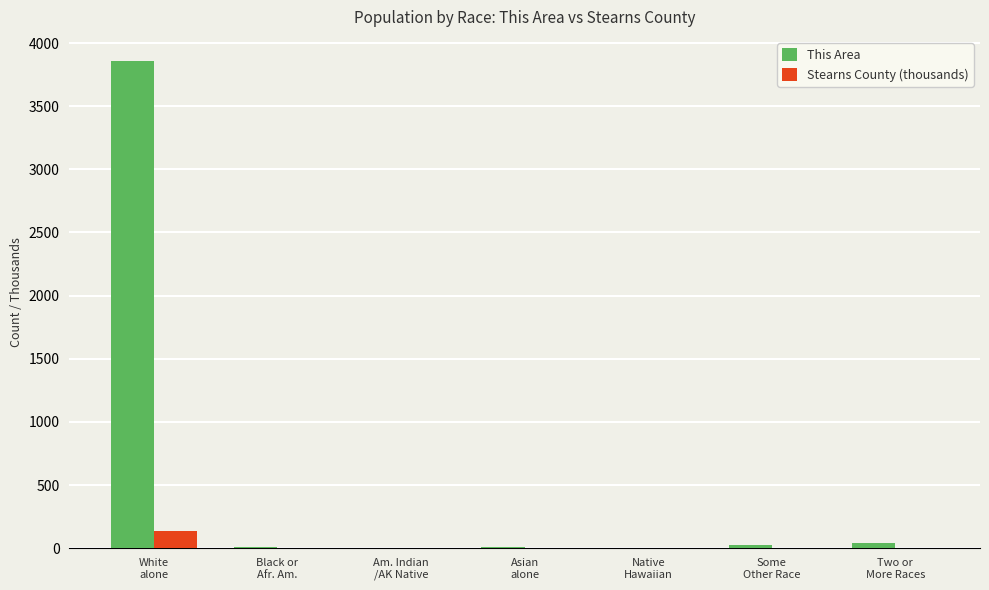

What is the highest value of the Stearns County (thousands) series?

138.3